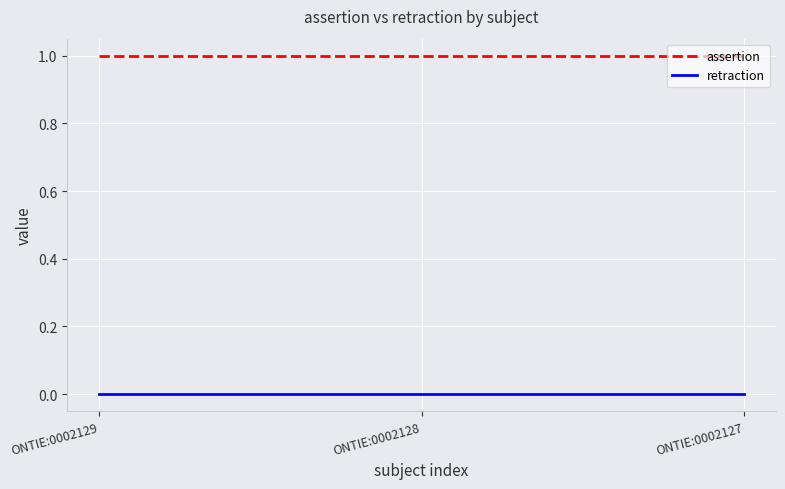

At ONTIE:0002128, list the series in order from smallest to largest.

retraction, assertion